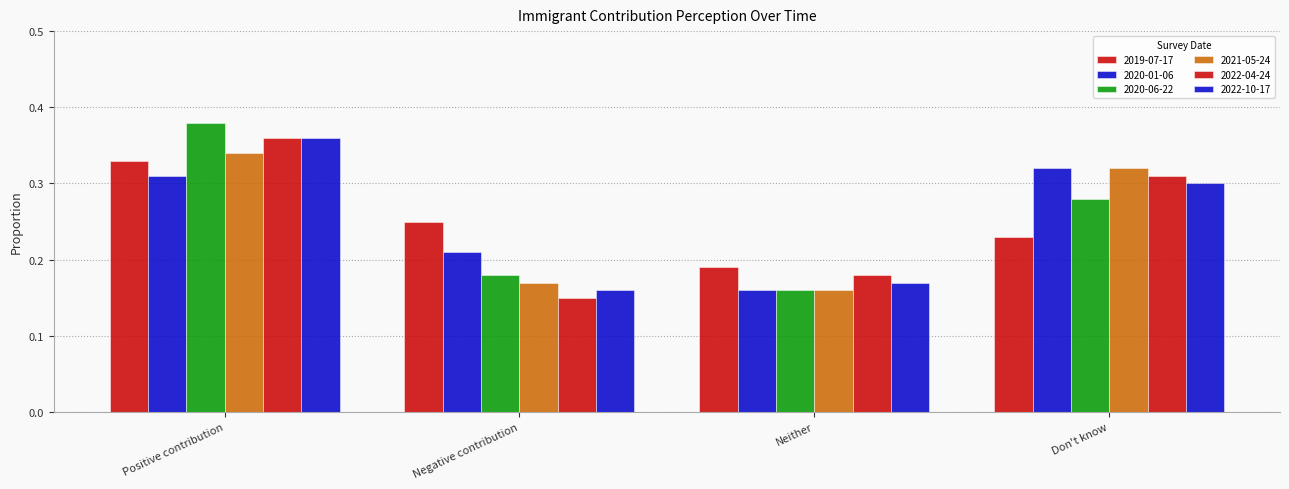

How many bars are there in each group?

6